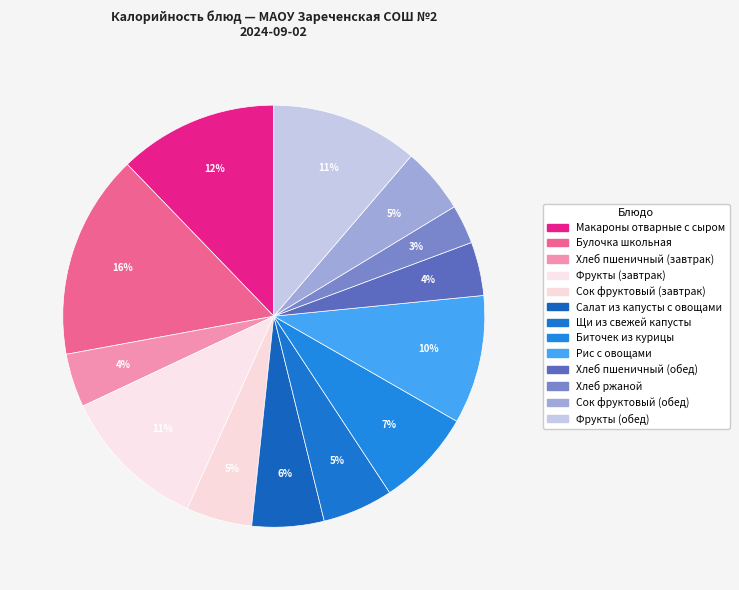

Which category has the biggest portion of the pie?

Булочка школьная